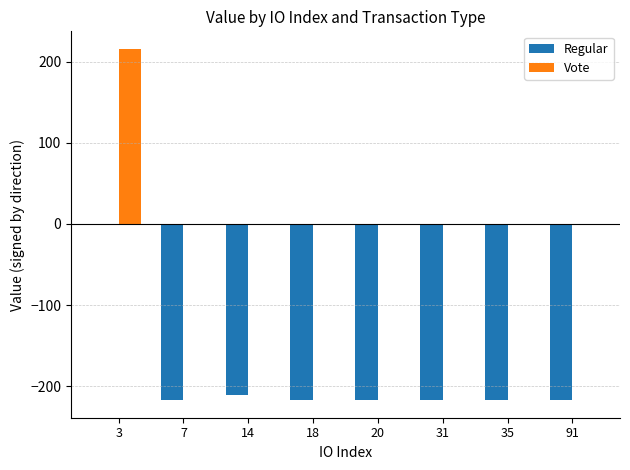

The value of Regular at 35 is -217.2. True or false?

True